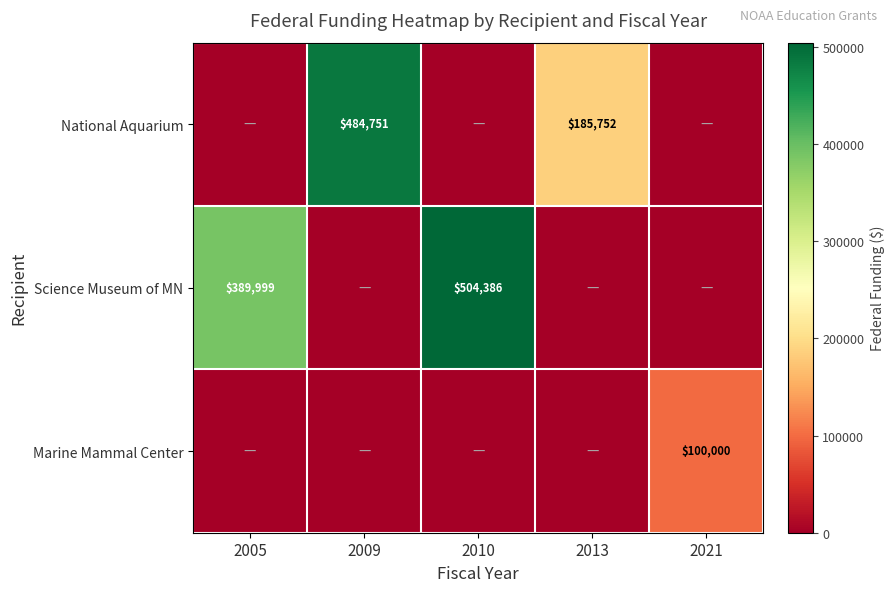

What is the difference between the National Aquarium values at 2013 and 2009?

298999